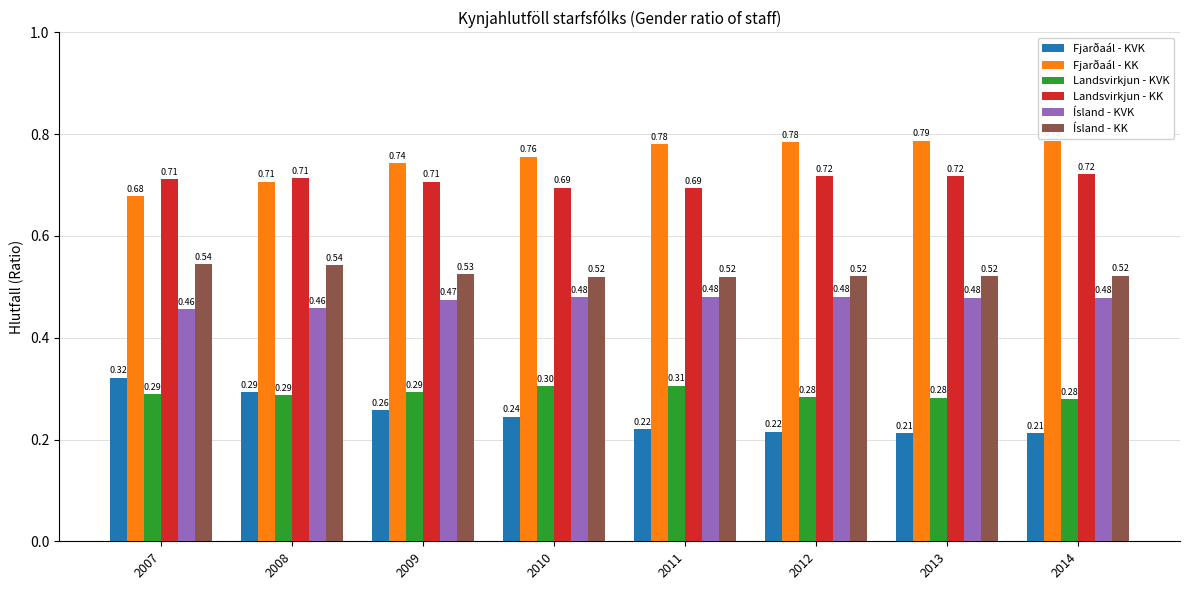

What is the sum of all Fjarðaál - KVK values?

2.0